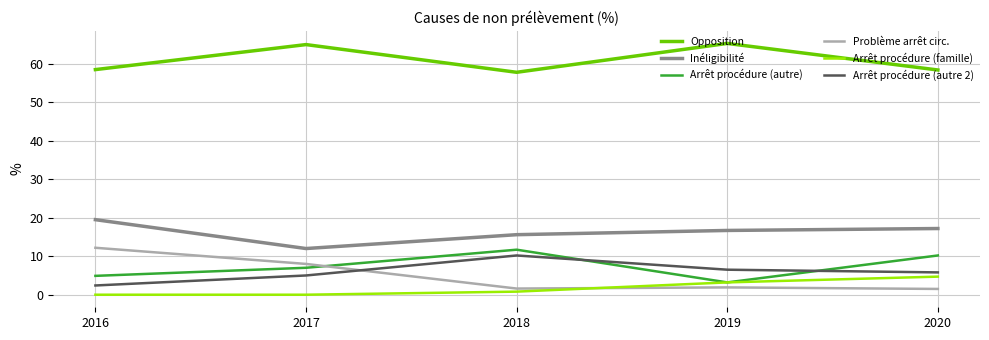

What is the sum of all Opposition values?

305.0